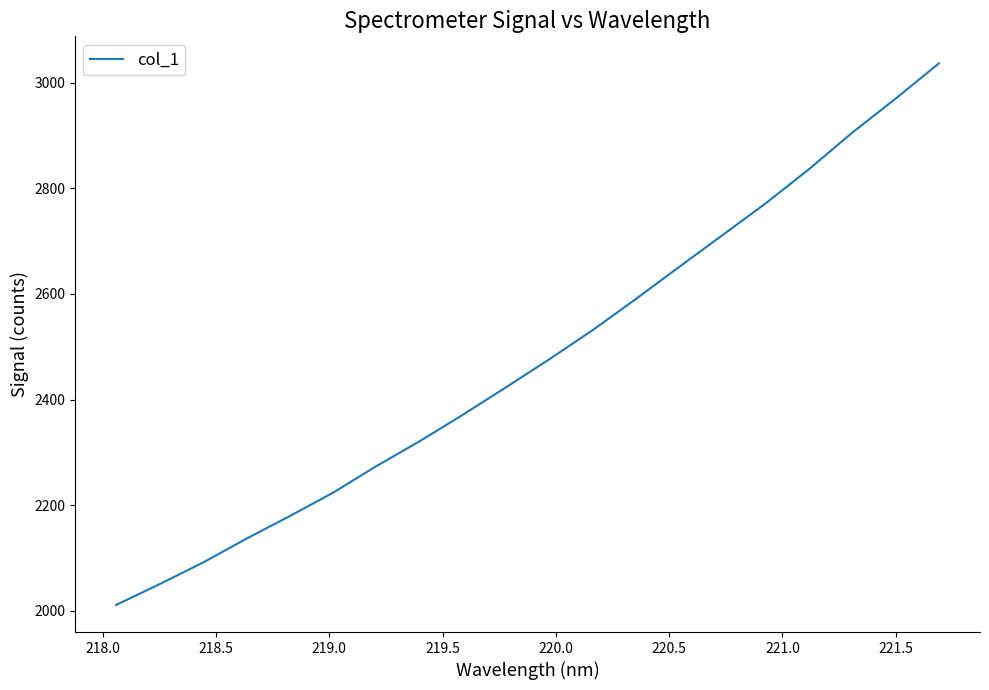

What is the maximum value shown in the chart?

3036.3